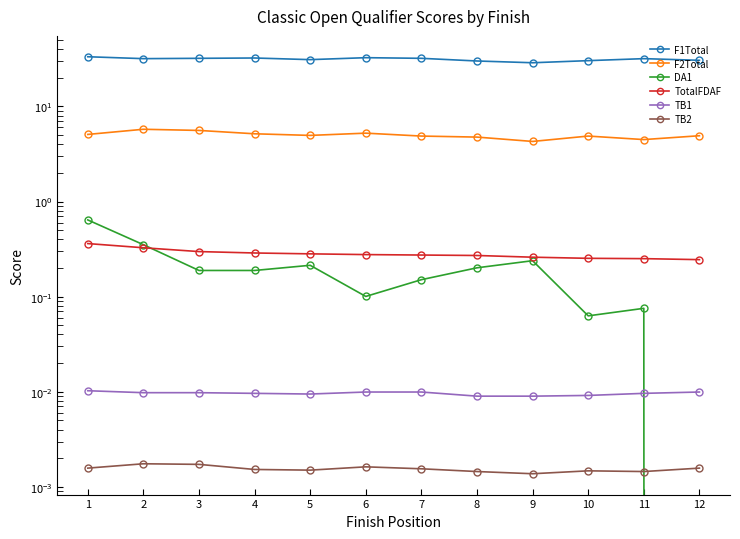

Which series has the largest range (max minus min)?

F1Total